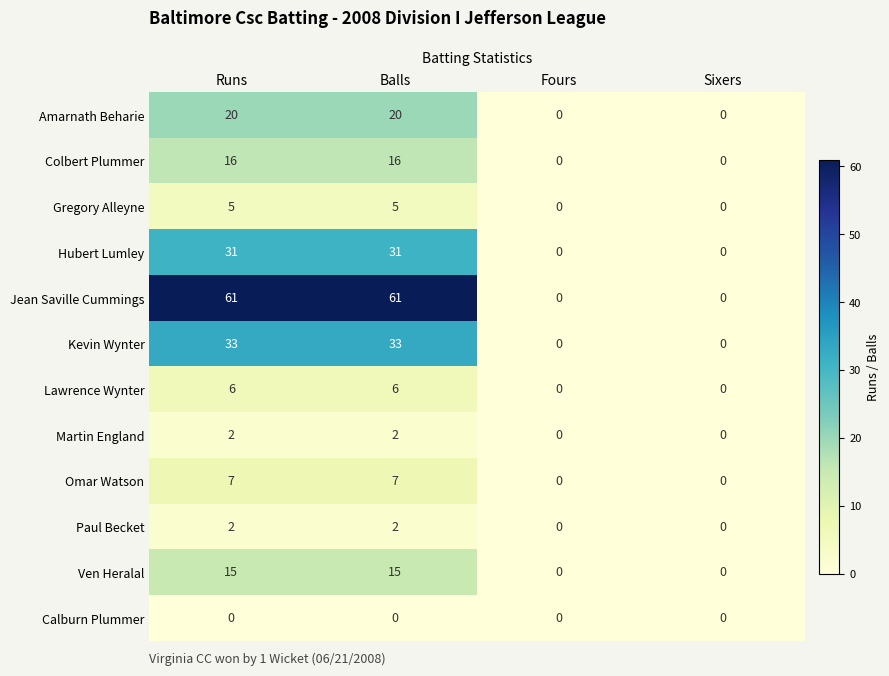

Count the number of categories in the chart.

4